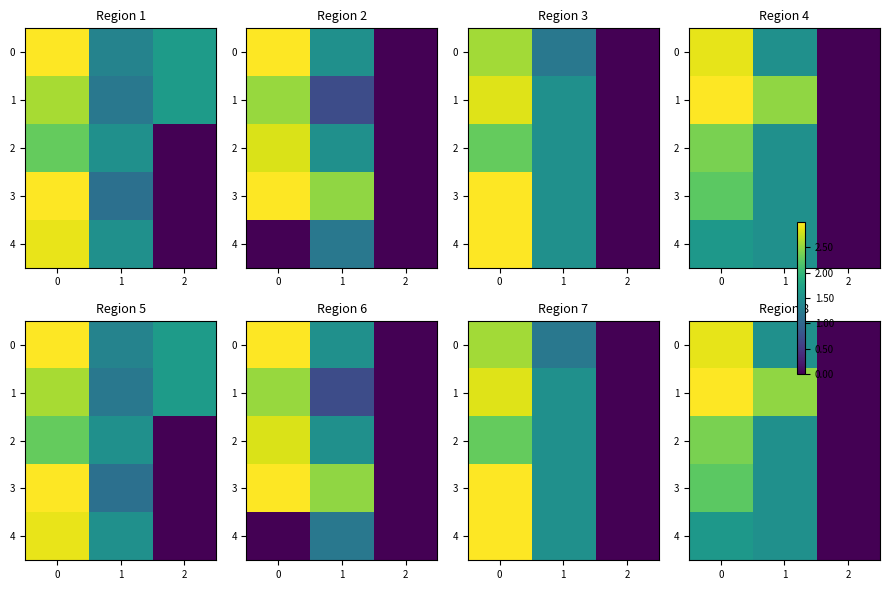

How many categories are shown in the chart?

3